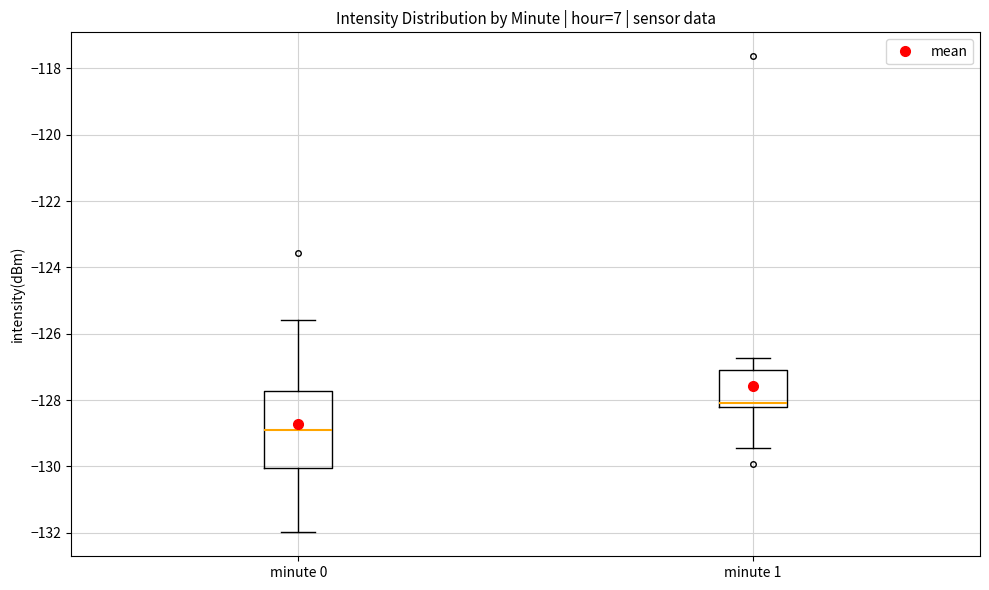

Which box has the highest median line?

minute 1